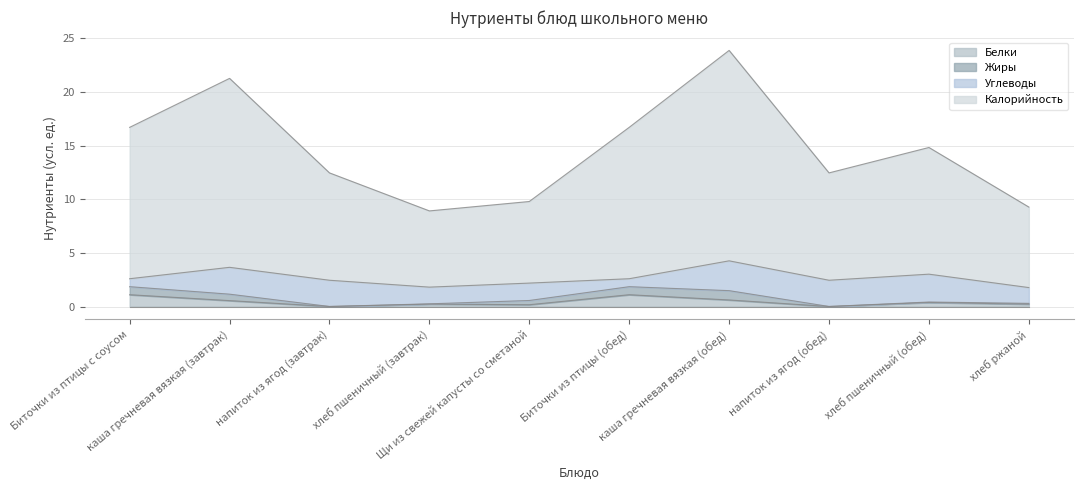

True or false: Калорийность has a value of 19.6 at напиток из ягод (обед).

False